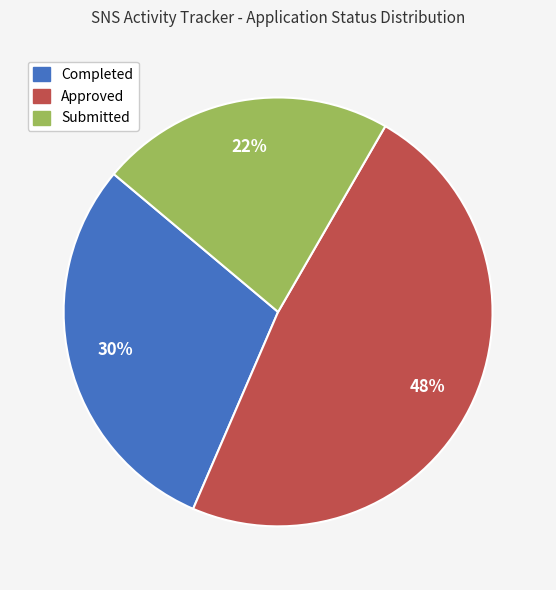

Which slice is the largest?

Approved